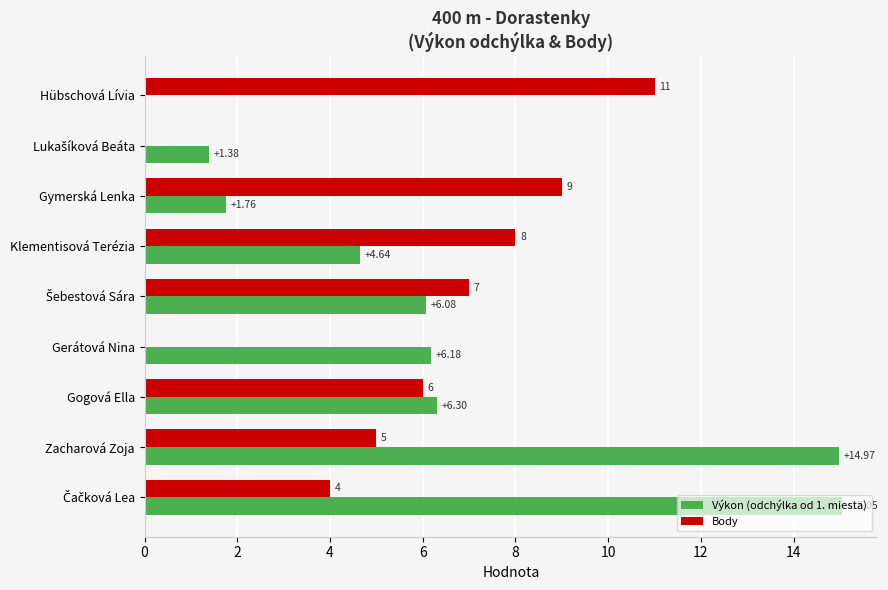

Which series has the largest range (max minus min)?

Výkon (odchýlka od 1. miesta)